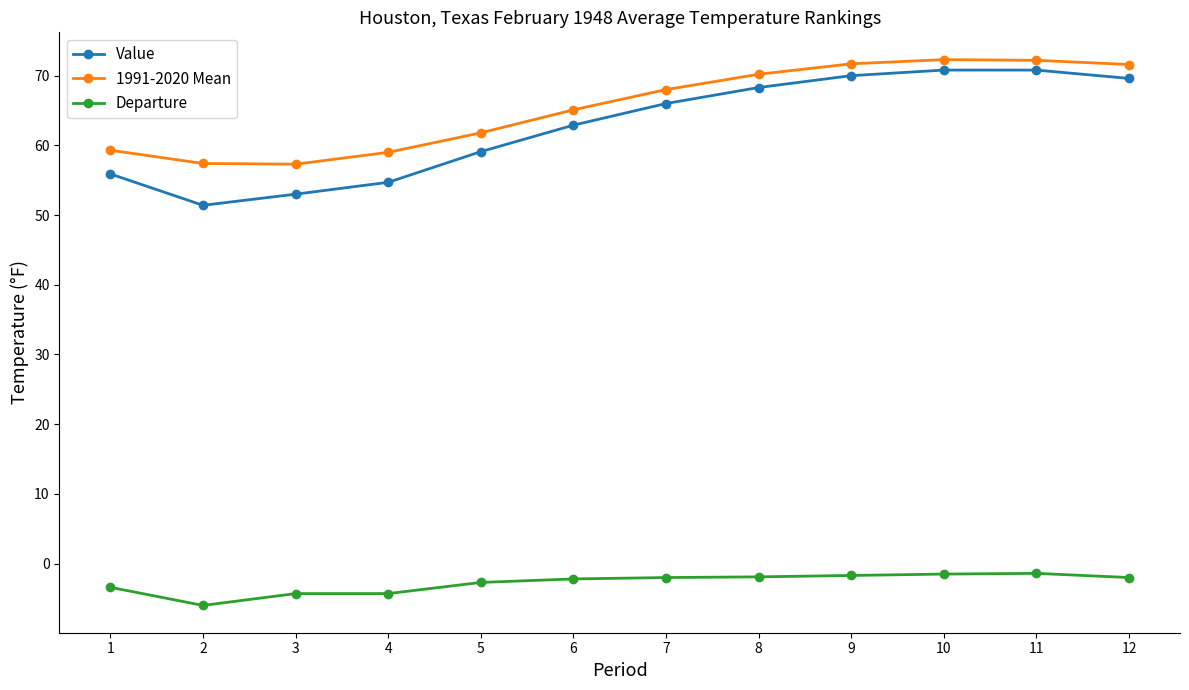

What is the lowest value of the Value series?

51.4